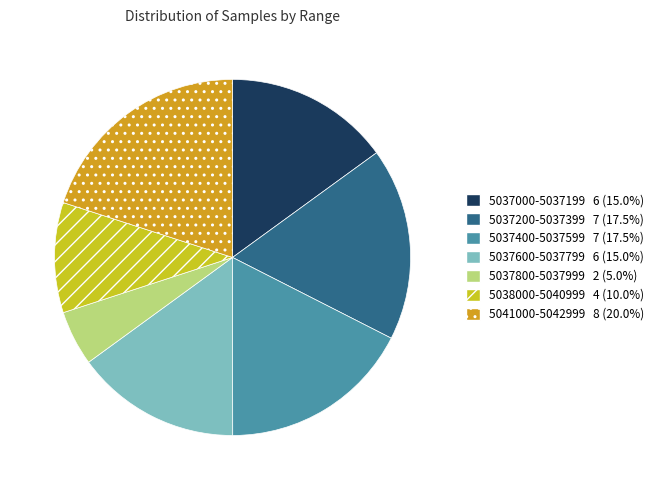

Is there any slice that represents more than half of the pie?

No